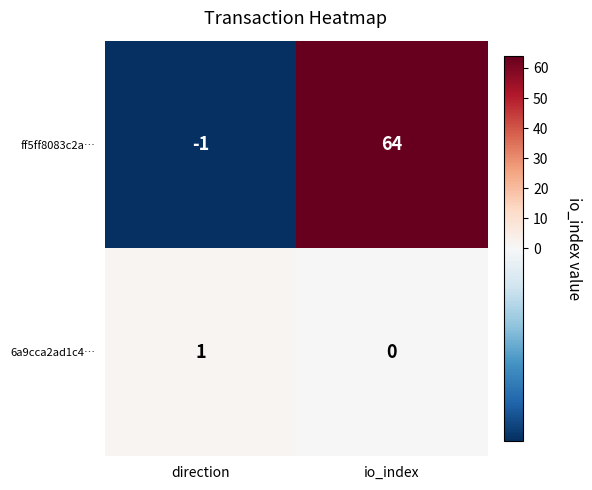

What is the difference between the maximum and minimum values in the ff5ff8083c2a… series?

65